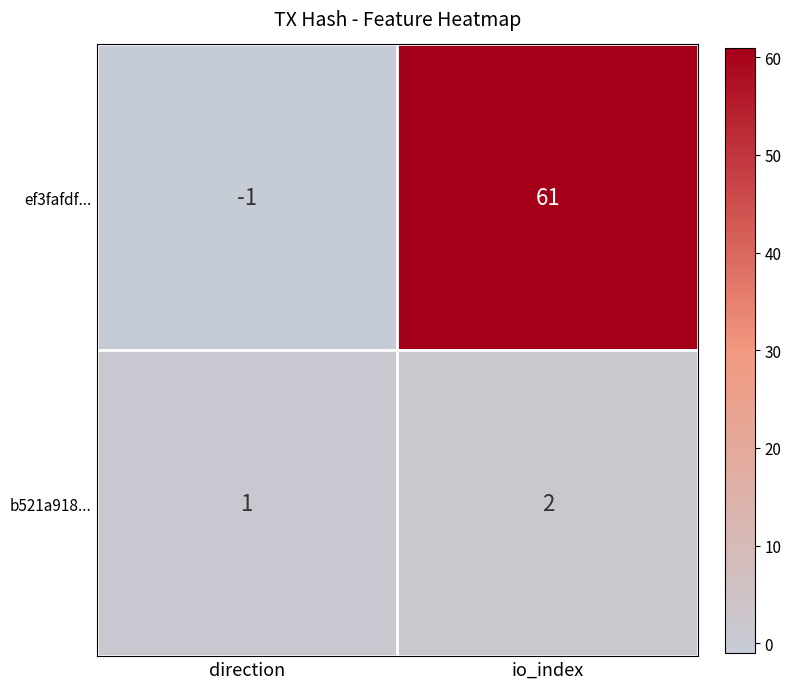

Which series has the largest total across all categories?

ef3fafdf...